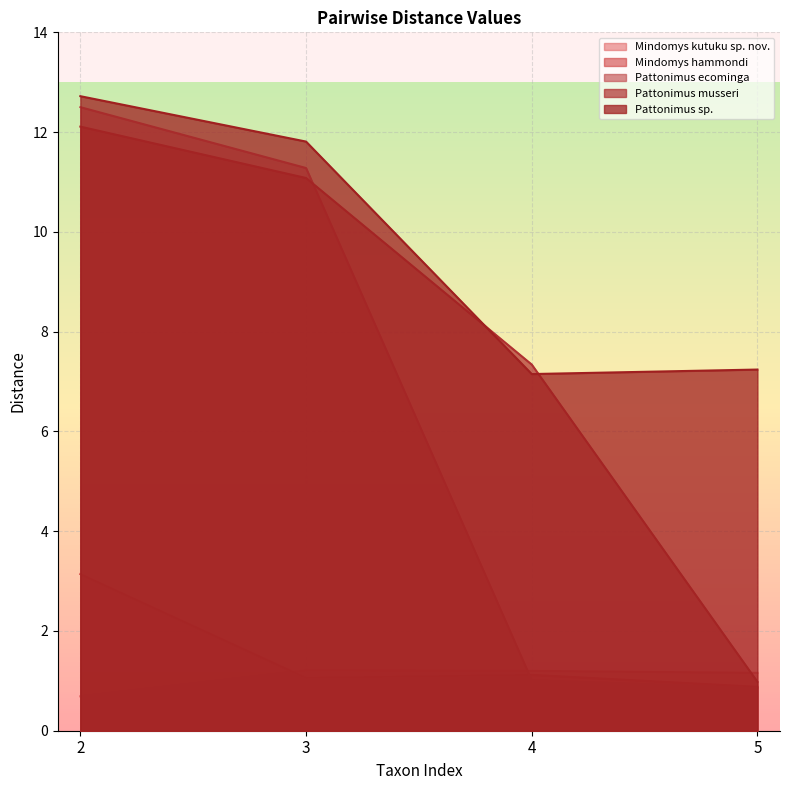

Count the number of data series in this chart.

5